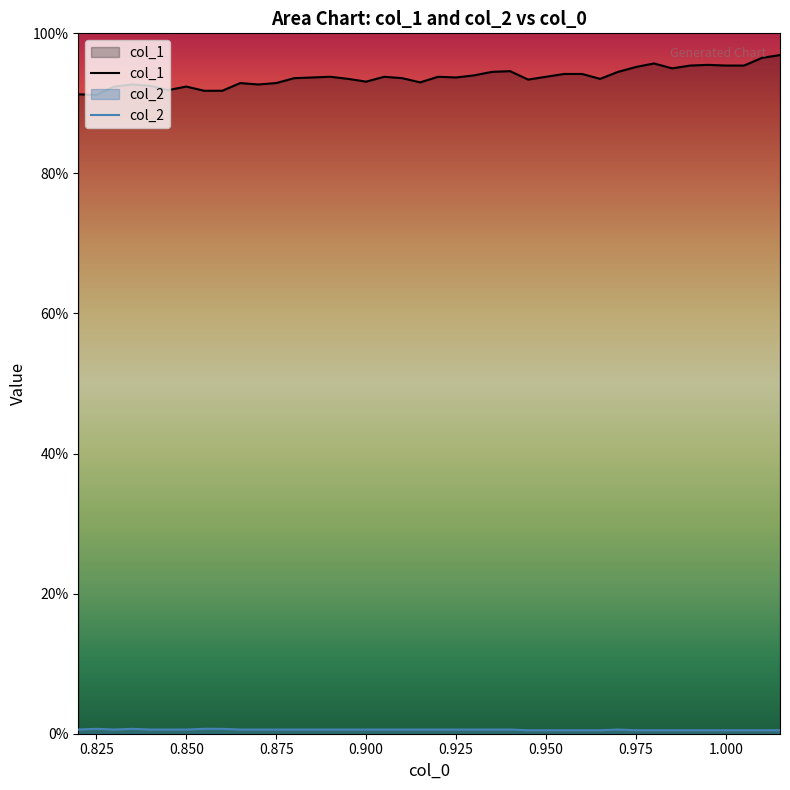

What are all the series names shown in the legend?

col_1, col_2